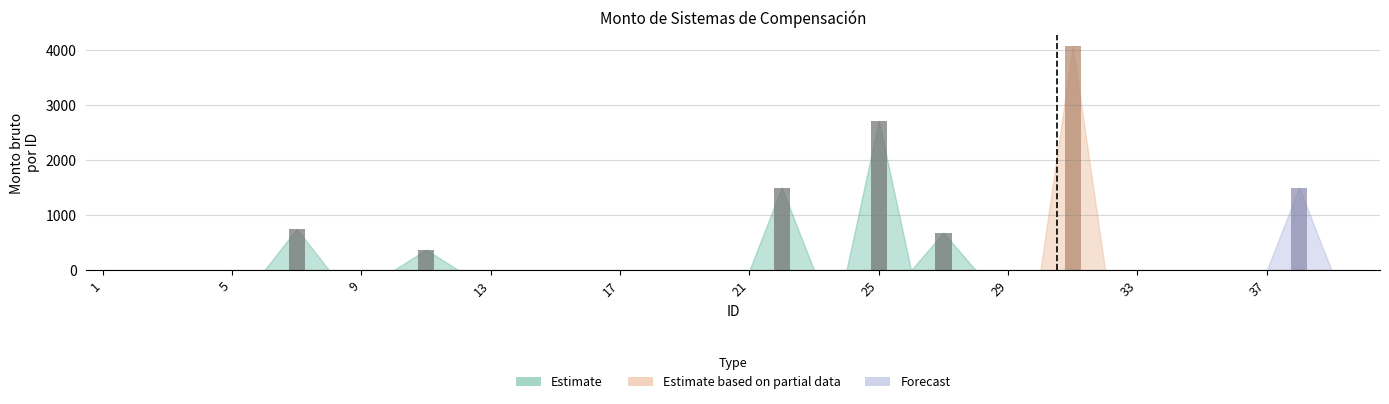

Count the number of data series in this chart.

1